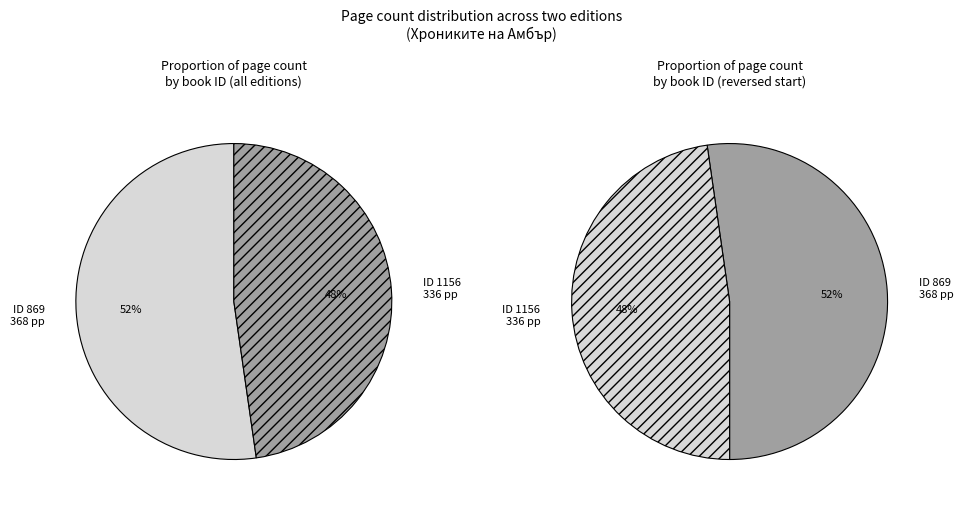

To the nearest percent, what percentage of the pie is 1156?

48%